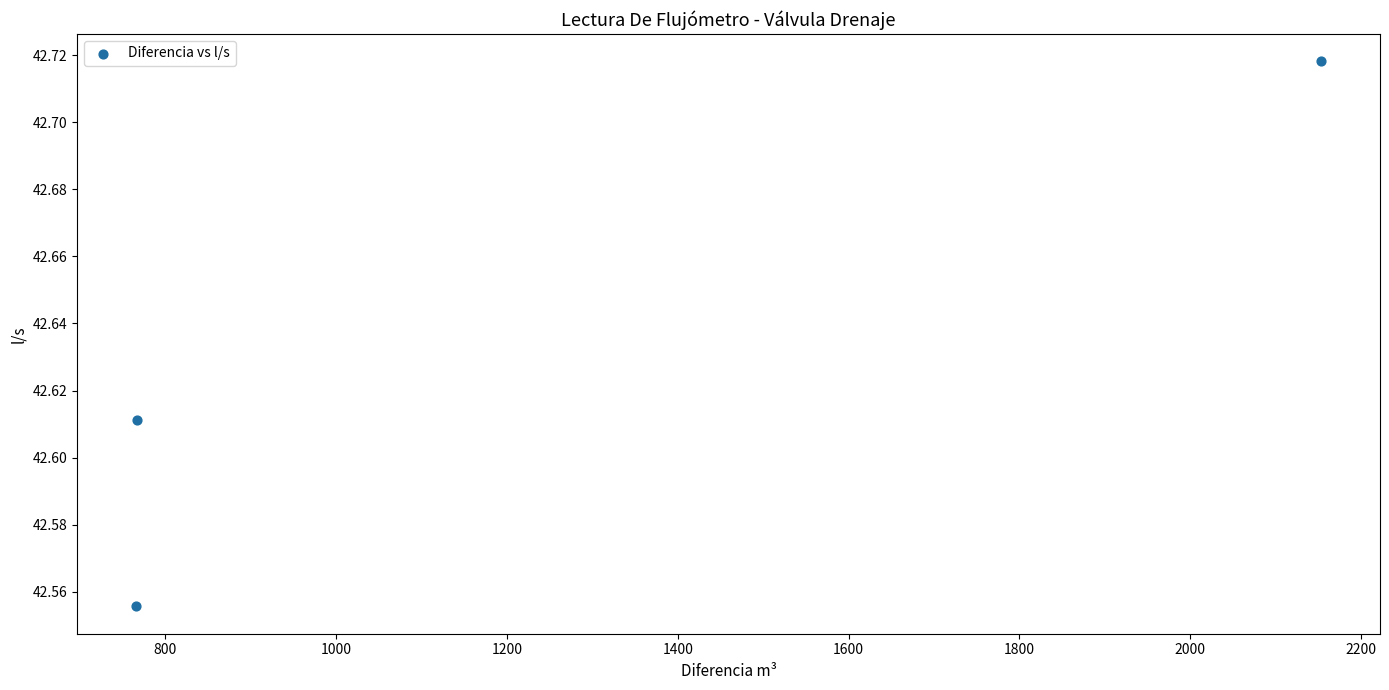

What is the average X value?

1228.7